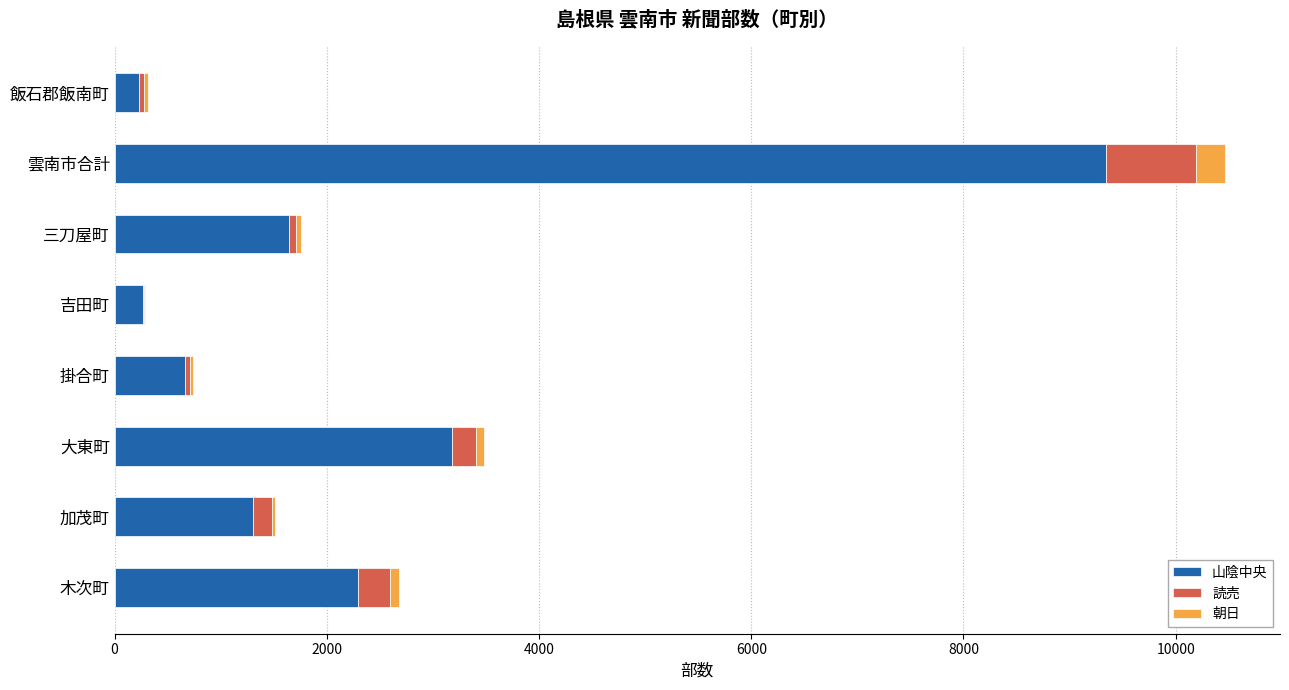

What is the total value across all series at 雲南市合計?

10460